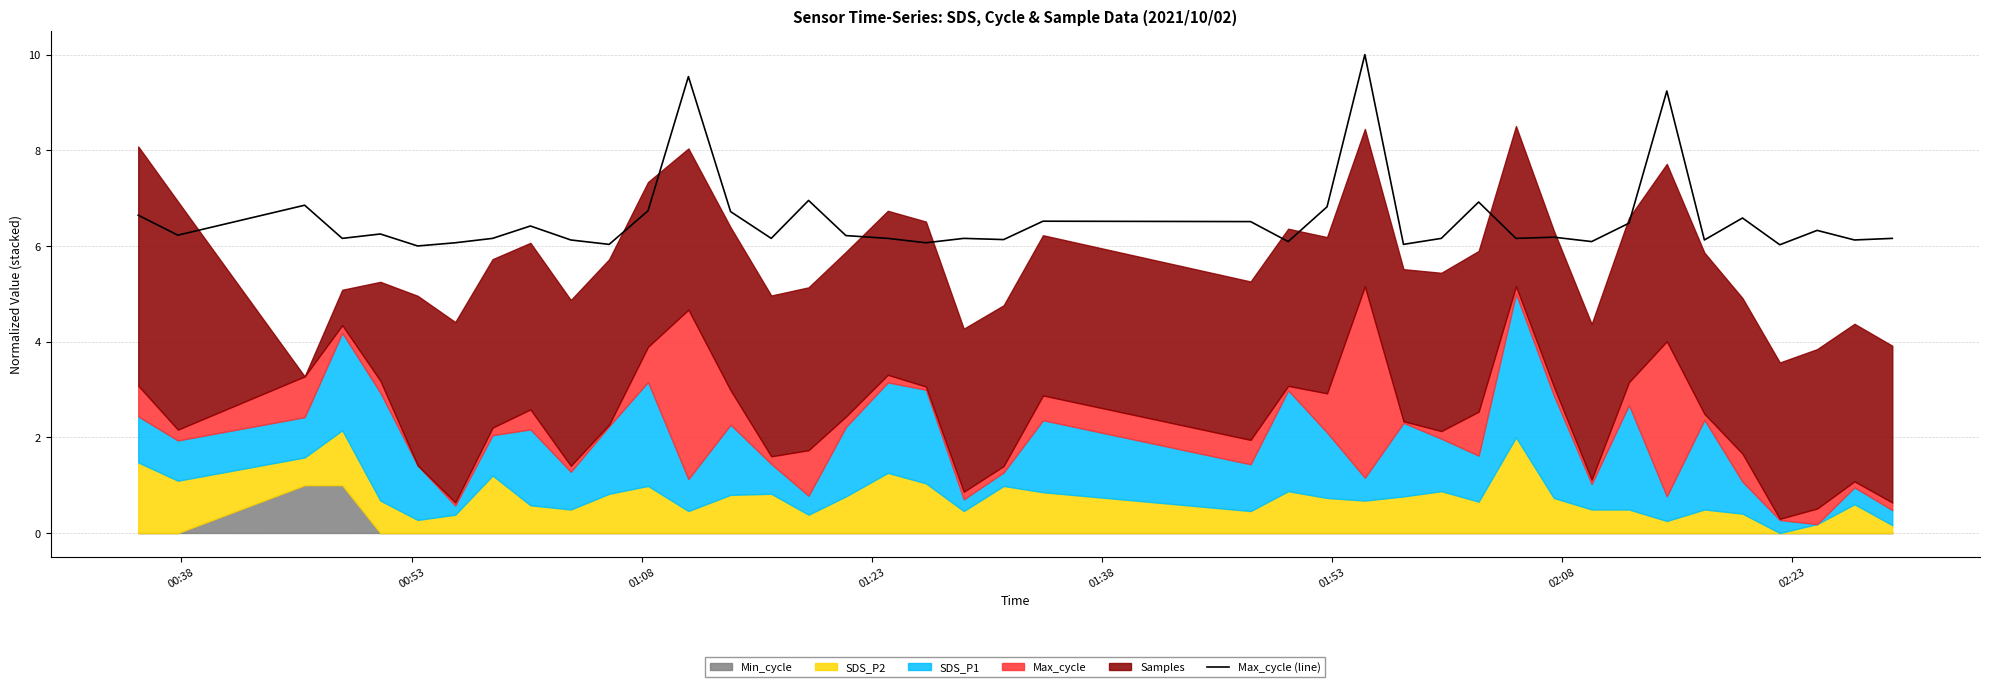

What is the smallest value displayed?

6.0